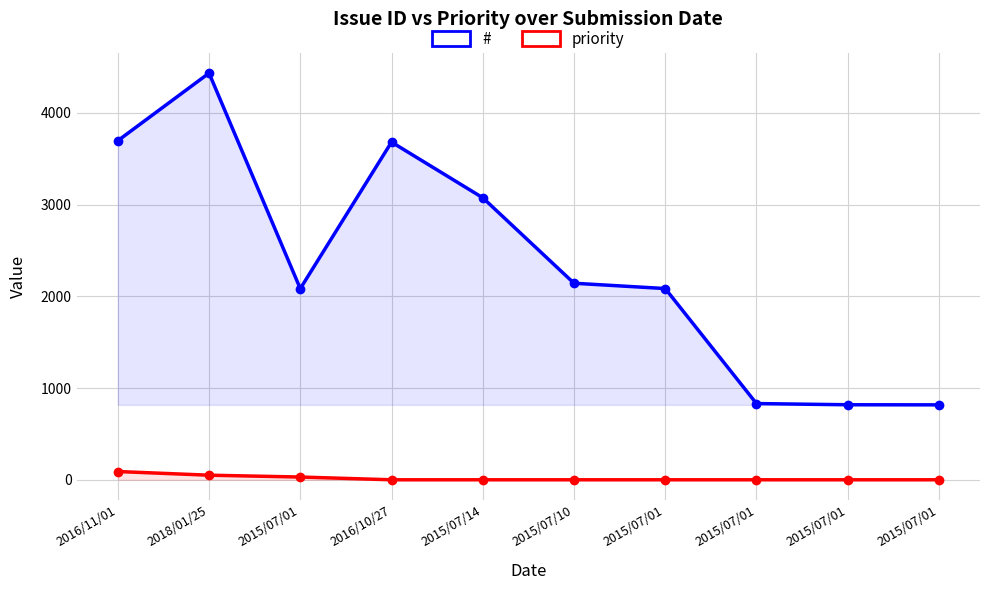

What is the label of the 3rd point from the left?

2015/07/01